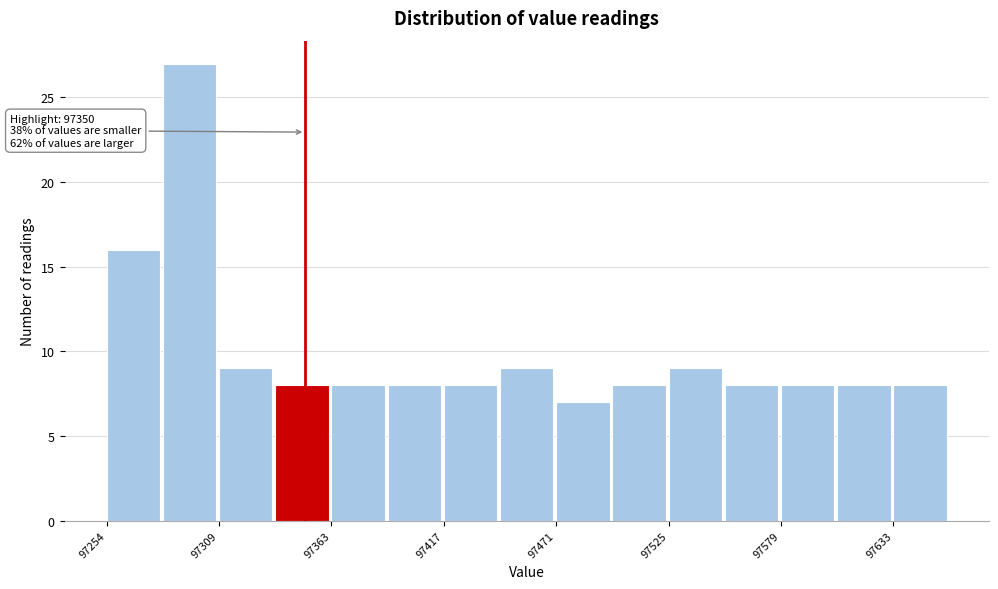

Around what value on the x-axis is the tallest bar? Give the approximate position of its centre, as read against the axis.

97290